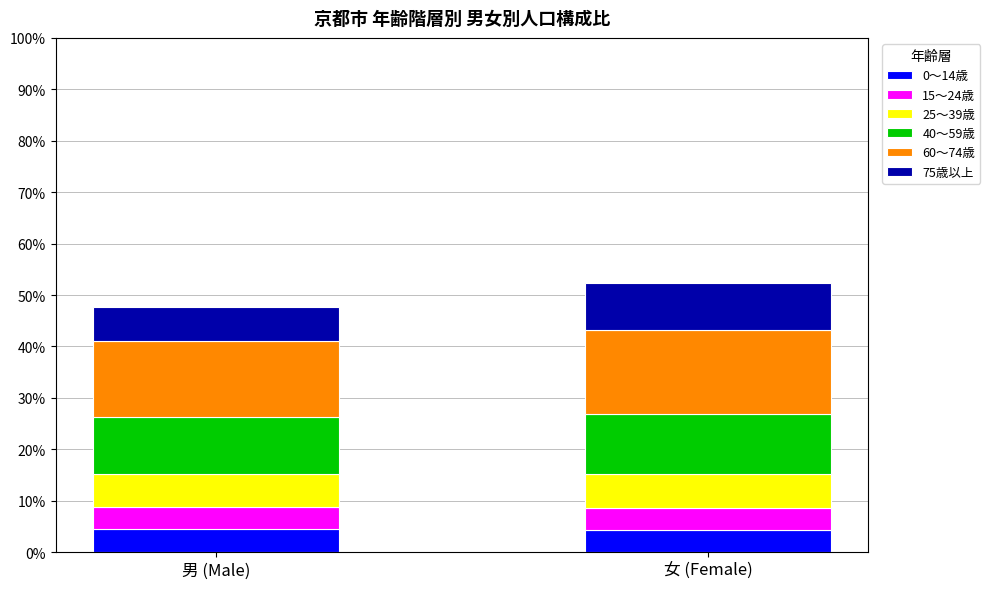

What is the total value across all series at 女 (Female)?

52.3